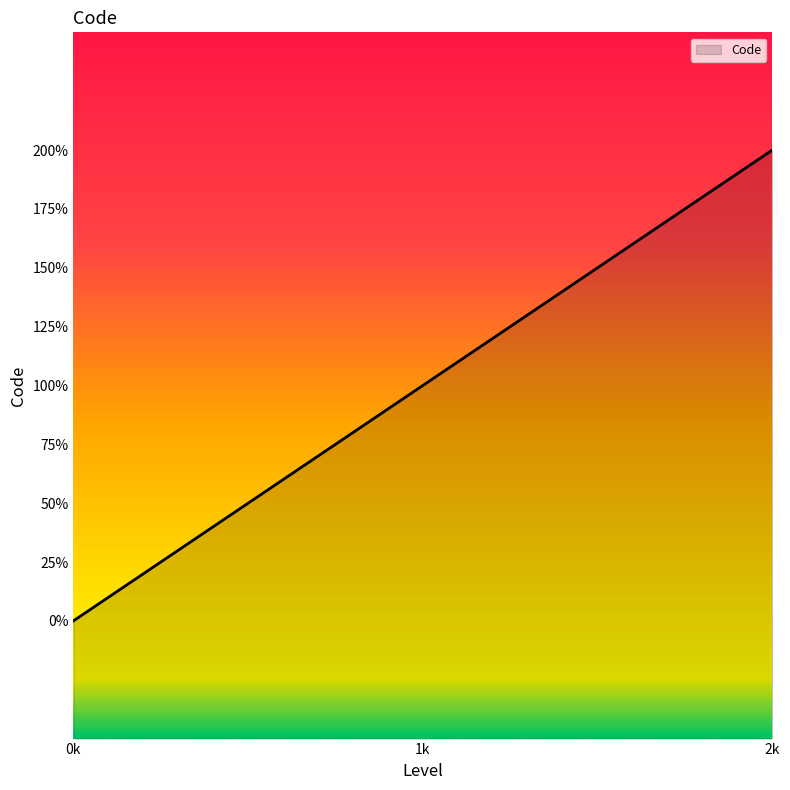

What is the change in value from 1k to 2k?

+1